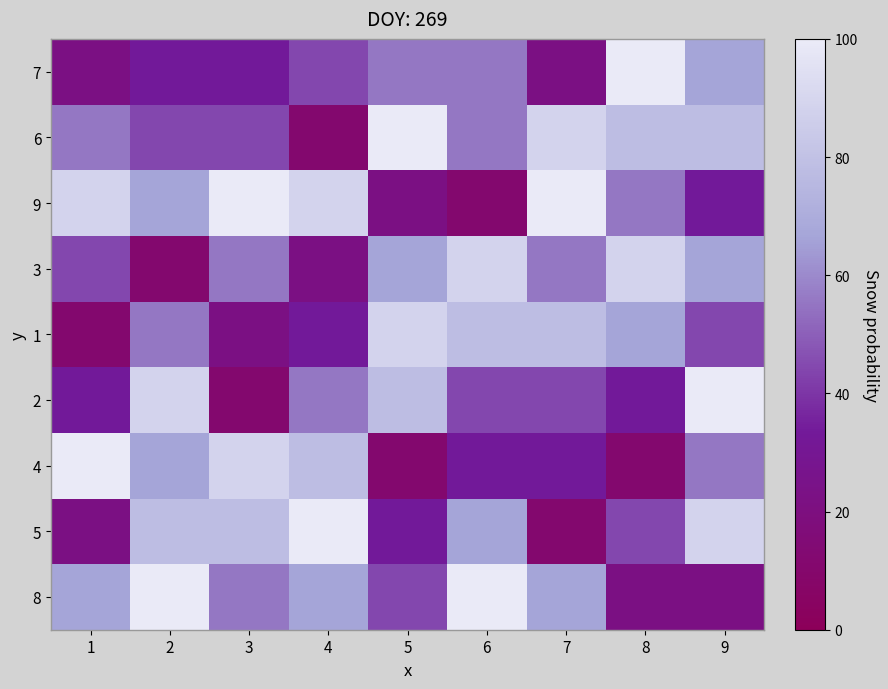

Which has a higher value, 1 or 5?

5